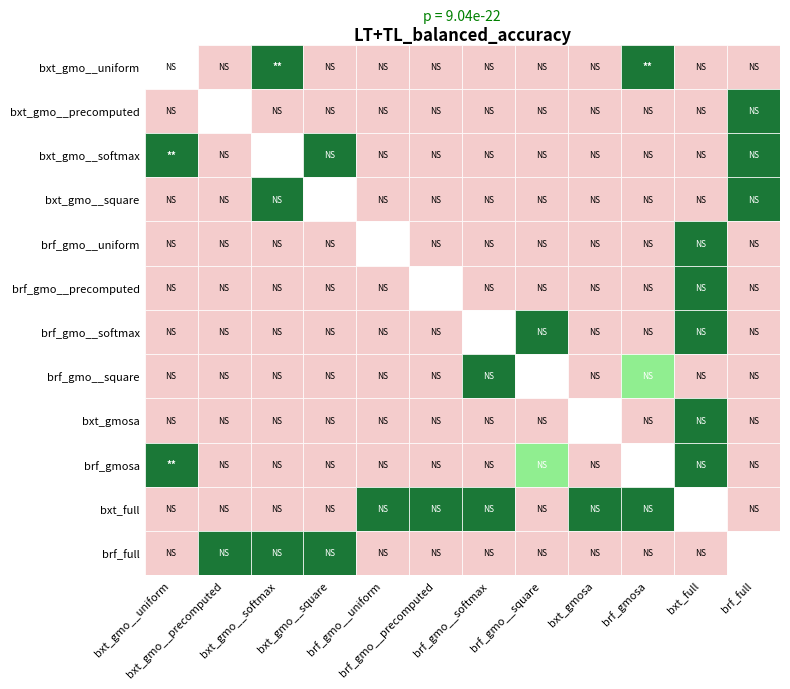

True or false: bxt_gmo__square has a value of -1 at 6.

False